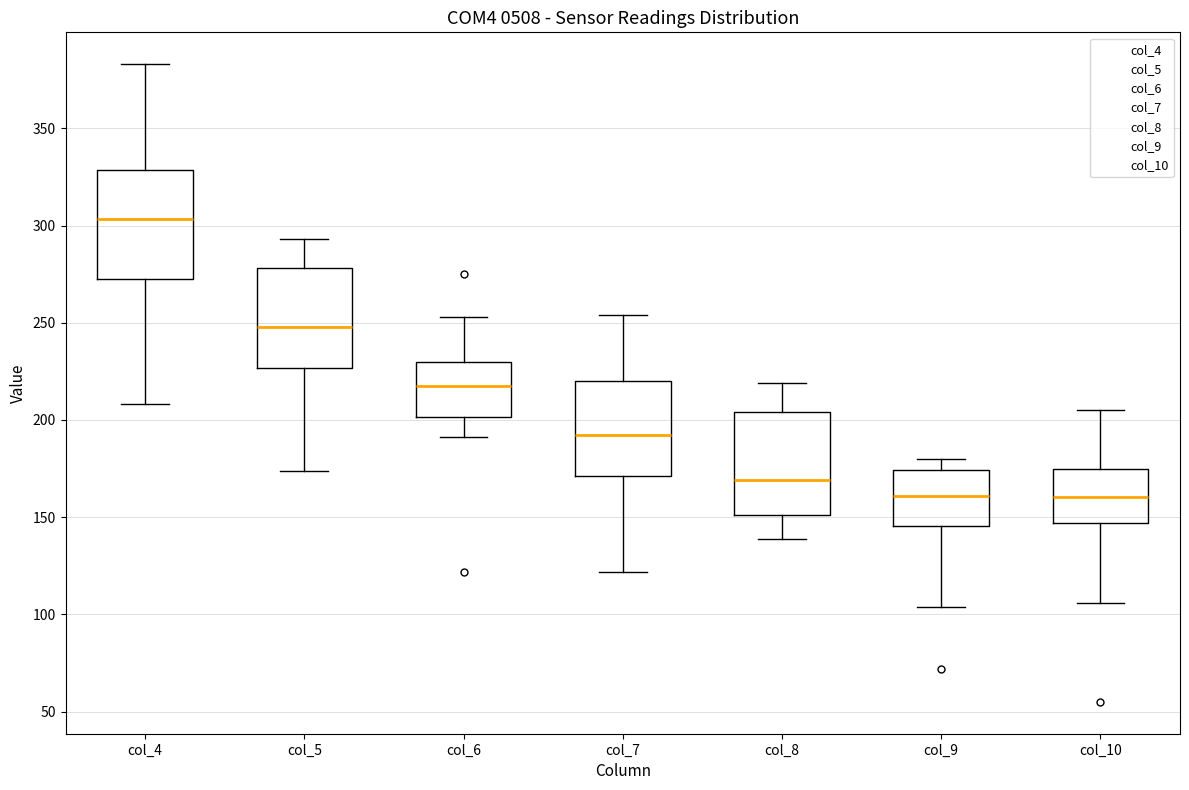

Where is the upper edge of the box for col_5 on the y-axis? The values are not printed on the chart, so give them approximately, as read against the axis.

280